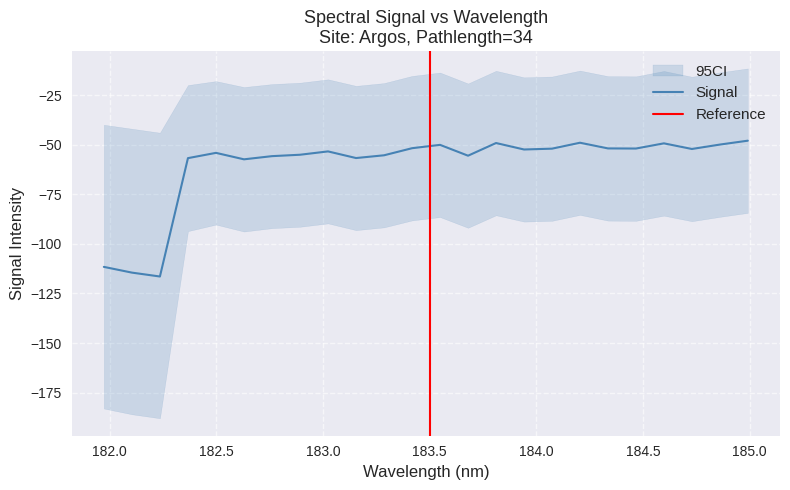

How many data points are less than -52?

15